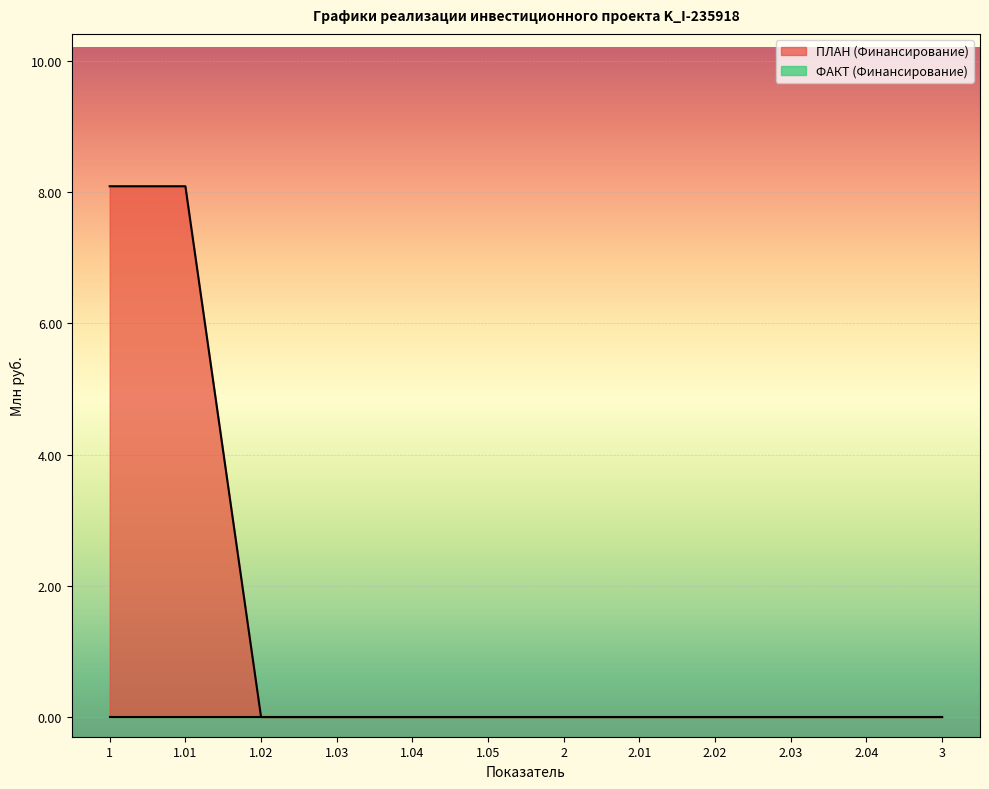

Which label corresponds to the smallest value in the chart?

1.02